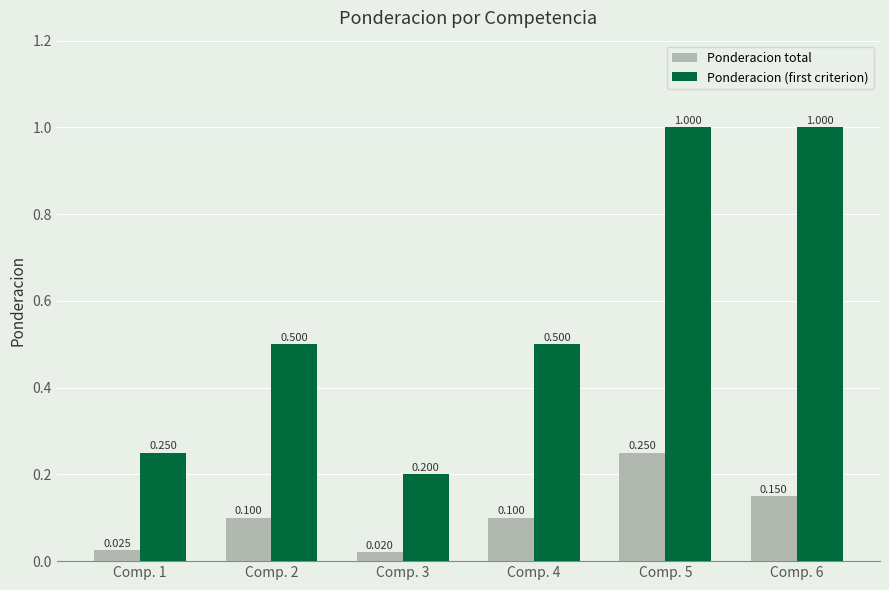

What is the difference between the maximum and second lowest values in the Ponderacion total series?

0.2